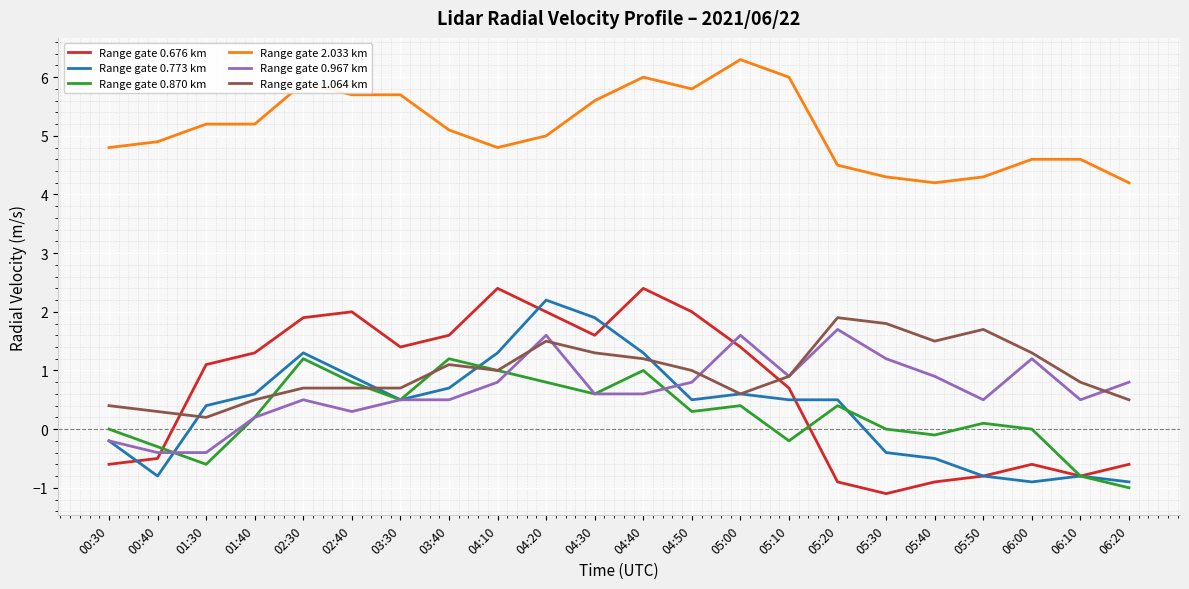

What is the difference between the maximum and second lowest values in the Range gate 0.773 km series?

3.1